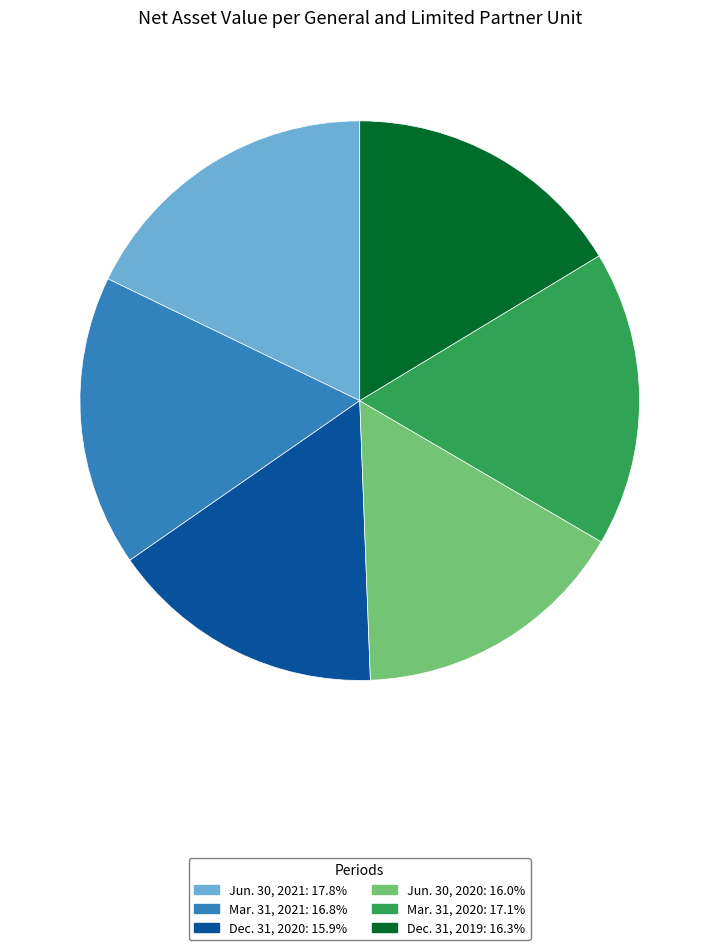

Is Dec. 31, 2020: 15.9% the majority of the pie?

No